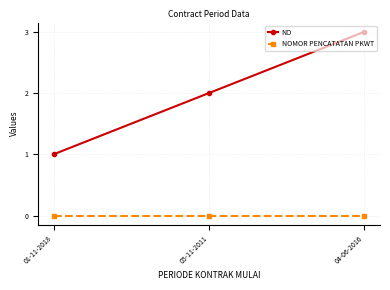

Which series has the widest spread of values?

NO